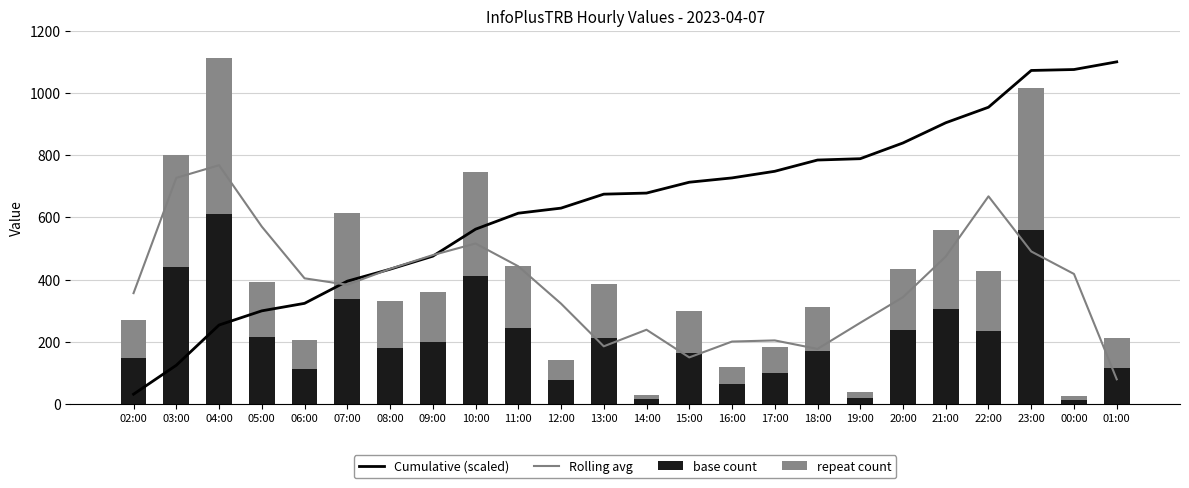

What is the label of the 11th bar from the right?

15:00